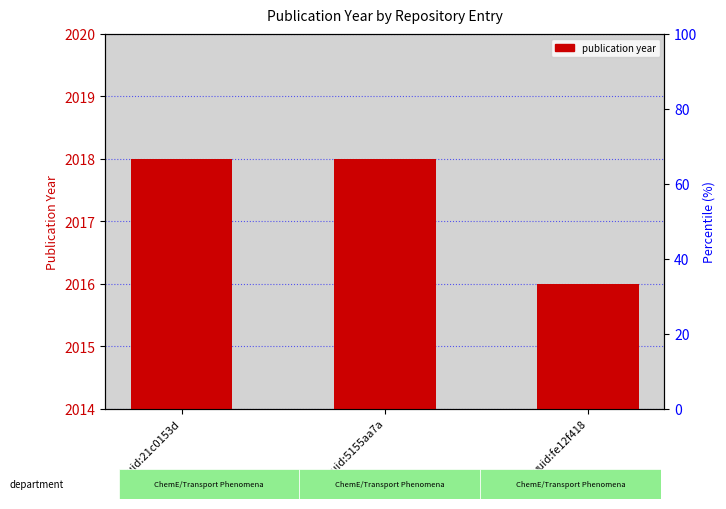

The value at uuid:21c0153d is 2018. True or false?

True